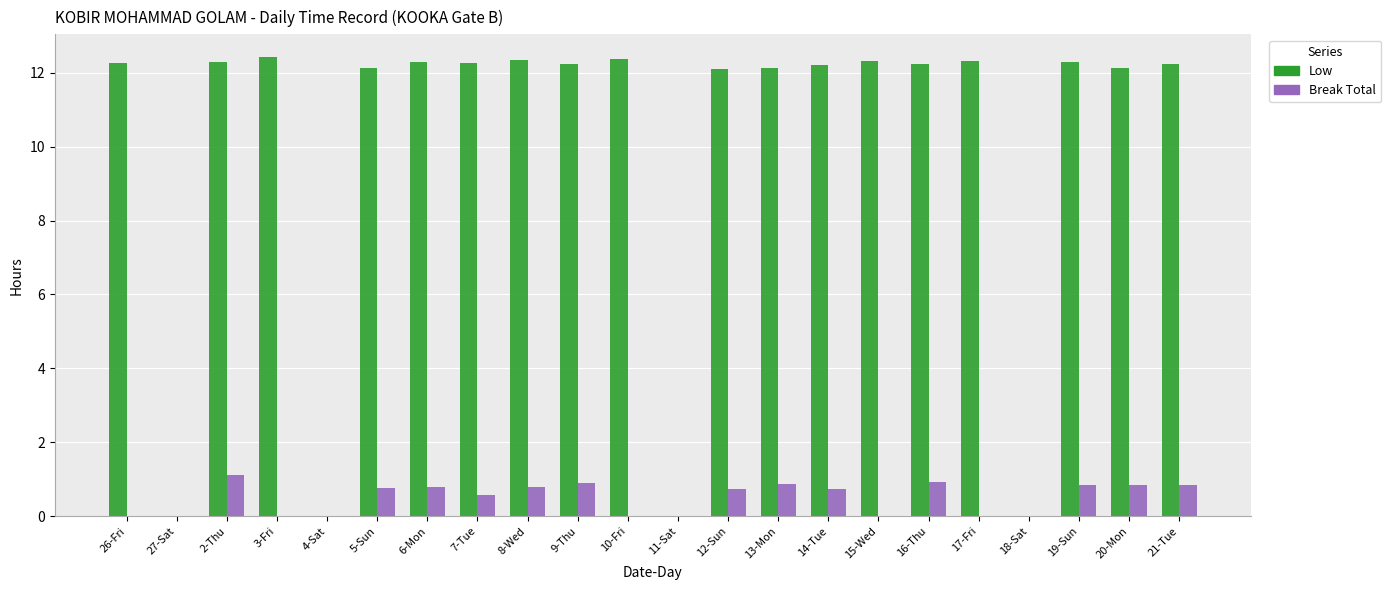

Is it true that Break Total equals 0.6 at 17-Fri?

False